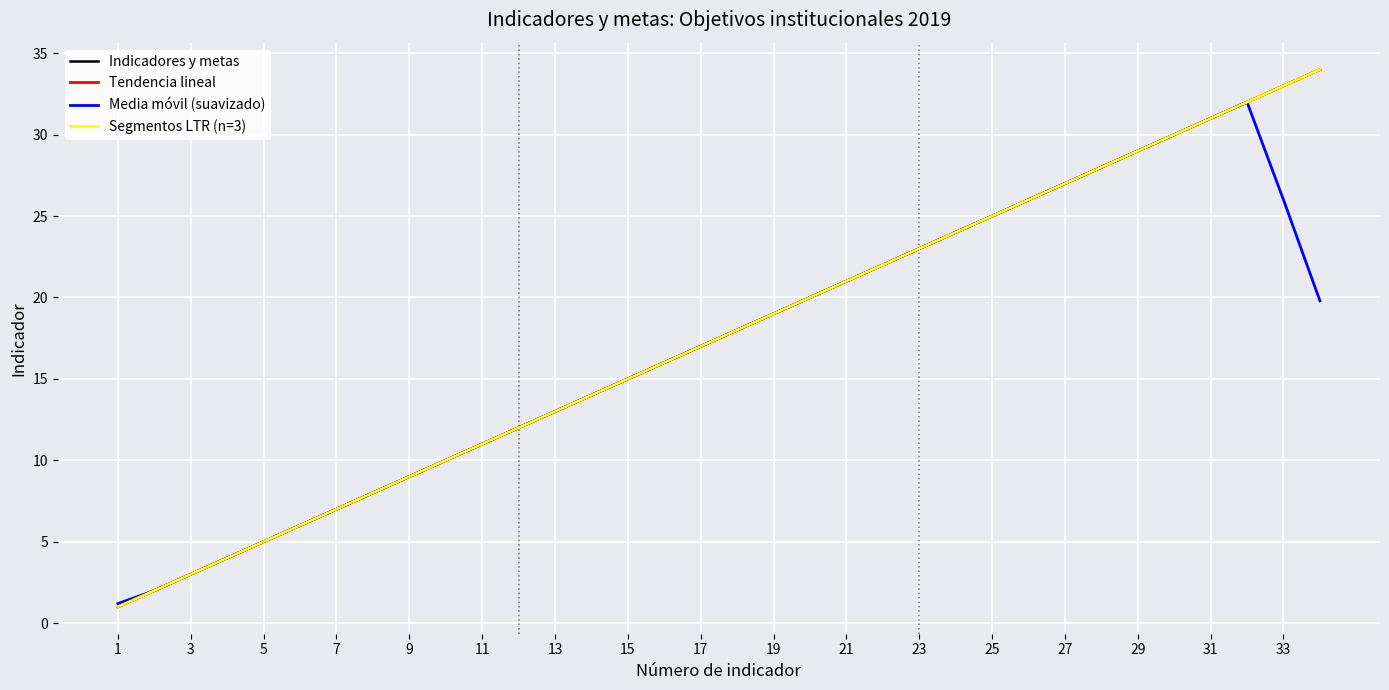

Does the chart display data point markers on the line(s)?

No